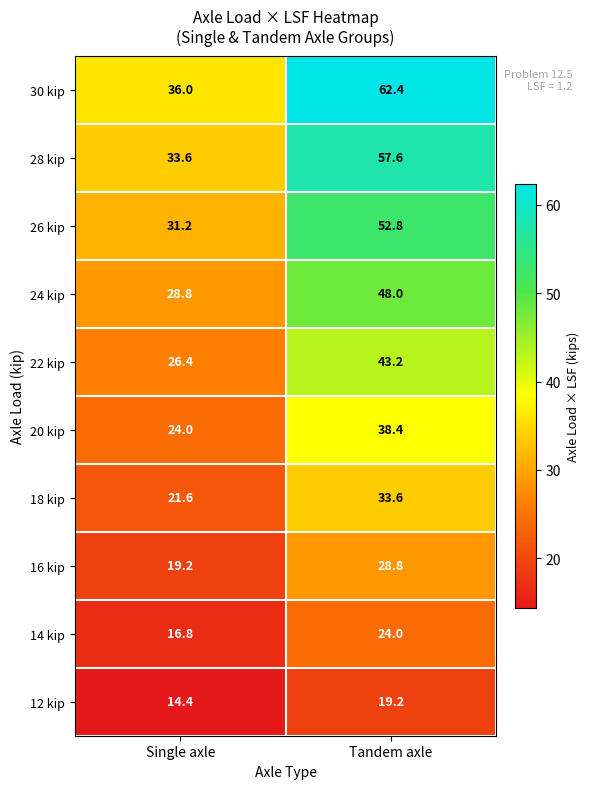

How many categories are shown in the chart?

2